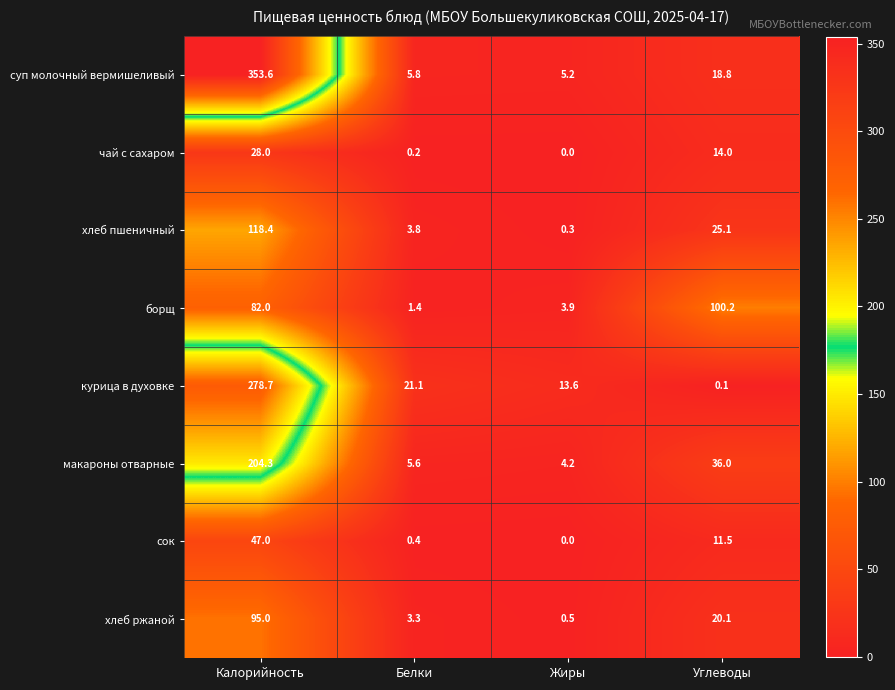

At how many categories does at least one series exceed 282?

1